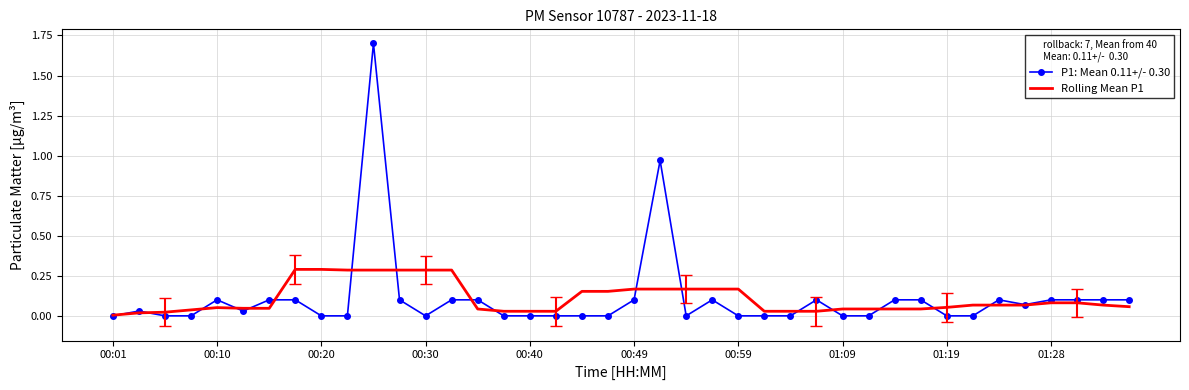

Which series has the largest range (max minus min)?

P1: Mean 0.11+/- 0.30